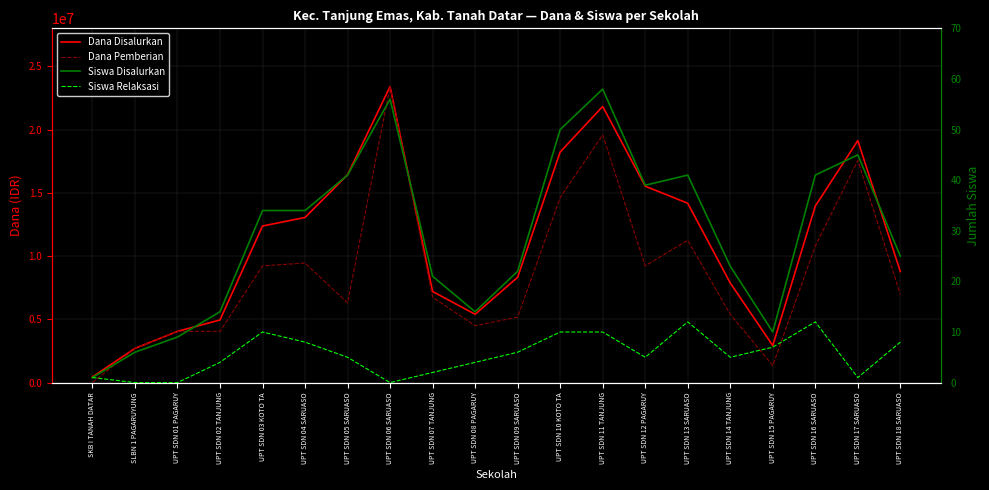

Reading left to right, extract all data points from this chart.

Dana Disalurkan: SKB I TANAH DATAR=450000	SLBN 1 PAGARUYUNG=2700000	UPT SDN 01 PAGARUY=4050000	UPT SDN 02 TANJUNG=4950000	UPT SDN 03 KOTO TA=12375000	UPT SDN 04 SARUASO=13050000	UPT SDN 05 SARUASO=16425000	UPT SDN 06 SARUASO=23400000	UPT SDN 07 TANJUNG=7200000	UPT SDN 08 PAGARUY=5400000	UPT SDN 09 SARUASO=8325000	UPT SDN 10 KOTO TA=18225000	UPT SDN 11 TANJUNG=21825000	UPT SDN 12 PAGARUY=15525000	UPT SDN 13 SARUASO=14175000	UPT SDN 14 TANJUNG=7875000	UPT SDN 15 PAGARUY=2925000	UPT SDN 16 SARUASO=13950000	UPT SDN 17 SARUASO=19125000	UPT SDN 18 SARUASO=8775000
Dana Pemberian: SKB I TANAH DATAR=0	SLBN 1 PAGARUYUNG=2700000	UPT SDN 01 PAGARUY=4050000	UPT SDN 02 TANJUNG=4050000	UPT SDN 03 KOTO TA=9225000	UPT SDN 04 SARUASO=9450000	UPT SDN 05 SARUASO=6300000	UPT SDN 06 SARUASO=23400000	UPT SDN 07 TANJUNG=6750000	UPT SDN 08 PAGARUY=4500000	UPT SDN 09 SARUASO=5175000	UPT SDN 10 KOTO TA=14625000	UPT SDN 11 TANJUNG=19575000	UPT SDN 12 PAGARUY=9225000	UPT SDN 13 SARUASO=11250000	UPT SDN 14 TANJUNG=5400000	UPT SDN 15 PAGARUY=1350000	UPT SDN 16 SARUASO=10800000	UPT SDN 17 SARUASO=17550000	UPT SDN 18 SARUASO=6975000
Siswa Disalurkan: SKB I TANAH DATAR=1	SLBN 1 PAGARUYUNG=6	UPT SDN 01 PAGARUY=9	UPT SDN 02 TANJUNG=14	UPT SDN 03 KOTO TA=34	UPT SDN 04 SARUASO=34	UPT SDN 05 SARUASO=41	UPT SDN 06 SARUASO=56	UPT SDN 07 TANJUNG=21	UPT SDN 08 PAGARUY=14	UPT SDN 09 SARUASO=22	UPT SDN 10 KOTO TA=50	UPT SDN 11 TANJUNG=58	UPT SDN 12 PAGARUY=39	UPT SDN 13 SARUASO=41	UPT SDN 14 TANJUNG=23	UPT SDN 15 PAGARUY=10	UPT SDN 16 SARUASO=41	UPT SDN 17 SARUASO=45	UPT SDN 18 SARUASO=25
Siswa Relaksasi: SKB I TANAH DATAR=1	SLBN 1 PAGARUYUNG=0	UPT SDN 01 PAGARUY=0	UPT SDN 02 TANJUNG=4	UPT SDN 03 KOTO TA=10	UPT SDN 04 SARUASO=8	UPT SDN 05 SARUASO=5	UPT SDN 06 SARUASO=0	UPT SDN 07 TANJUNG=2	UPT SDN 08 PAGARUY=4	UPT SDN 09 SARUASO=6	UPT SDN 10 KOTO TA=10	UPT SDN 11 TANJUNG=10	UPT SDN 12 PAGARUY=5	UPT SDN 13 SARUASO=12	UPT SDN 14 TANJUNG=5	UPT SDN 15 PAGARUY=7	UPT SDN 16 SARUASO=12	UPT SDN 17 SARUASO=1	UPT SDN 18 SARUASO=8